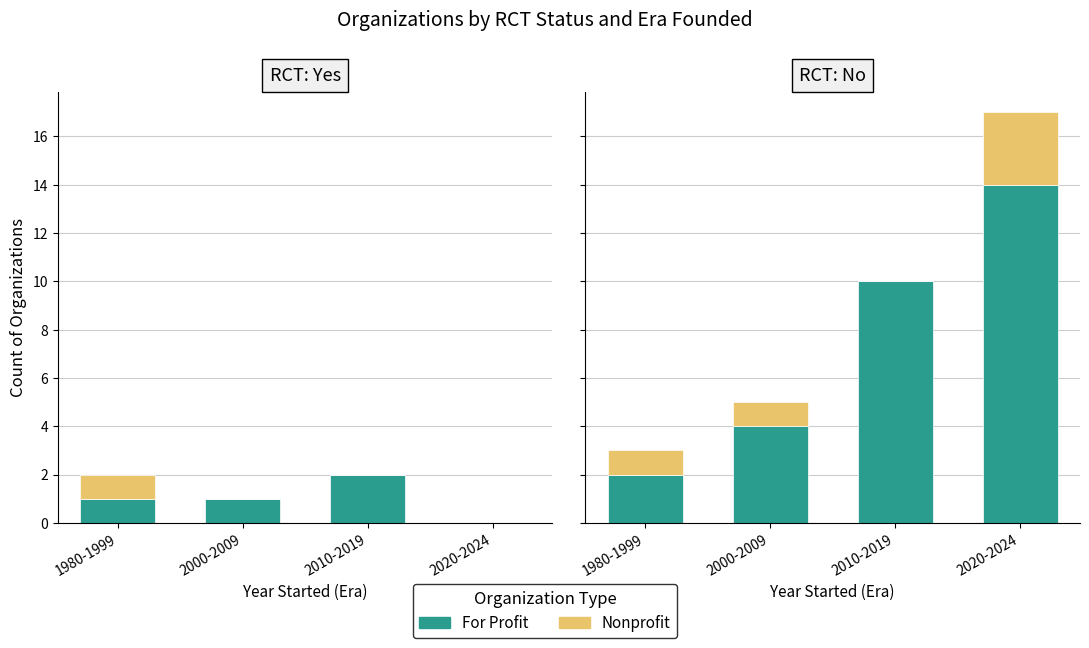

What are all the series names shown in the legend?

For Profit, Nonprofit